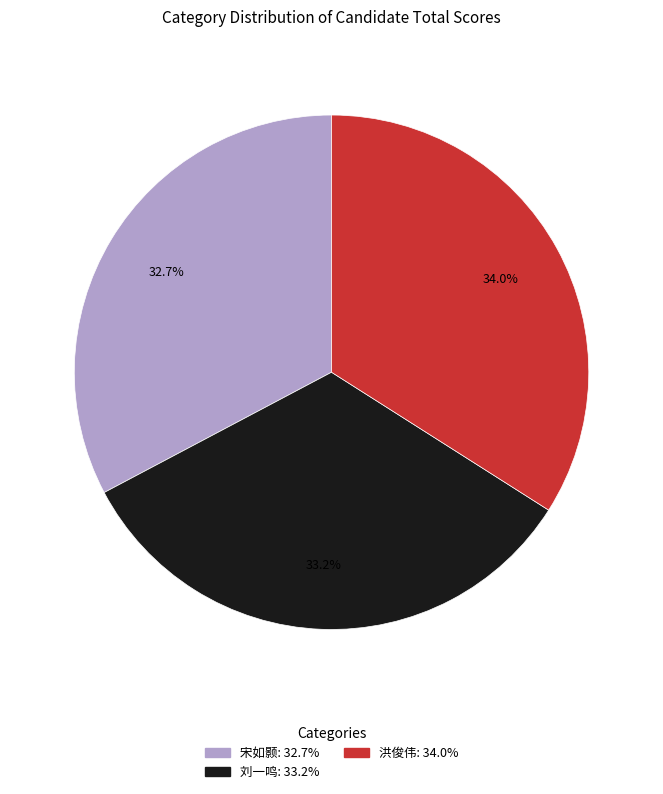

What percentage is the 宋如颢 slice, to the nearest percent?

33%